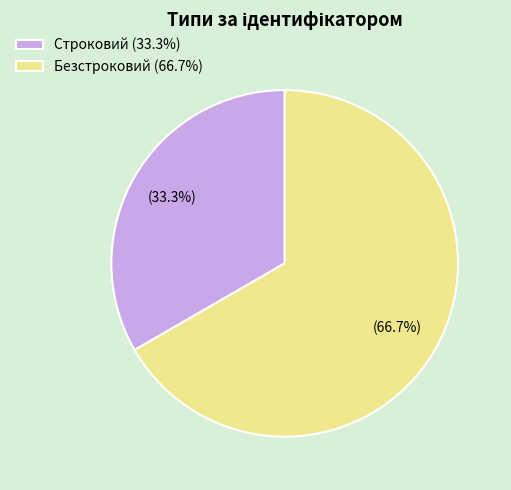

How many segments does this pie chart have?

2